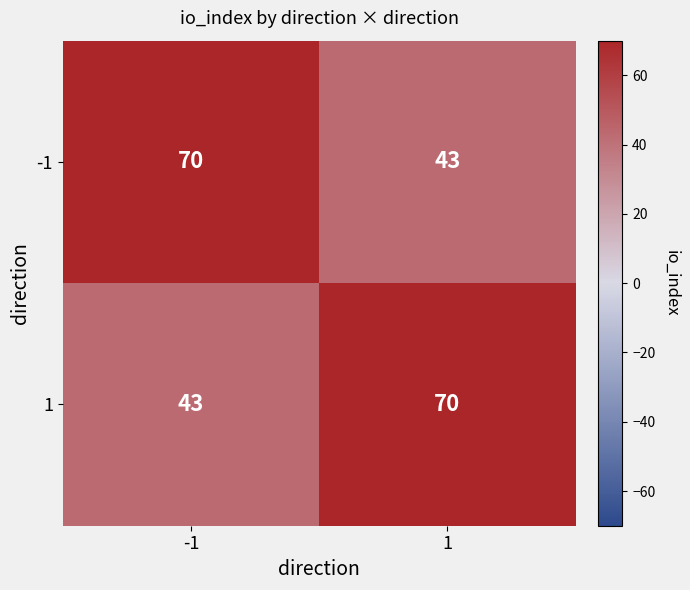

What is the sum of all 1 values?

113